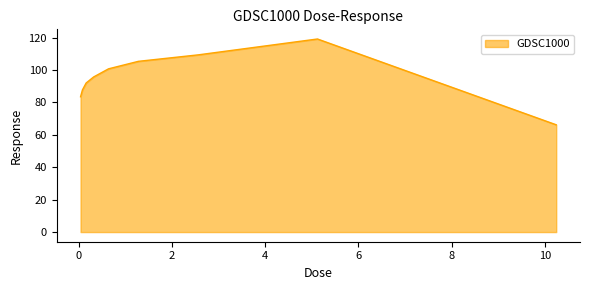

How many lines are shown in the chart?

1